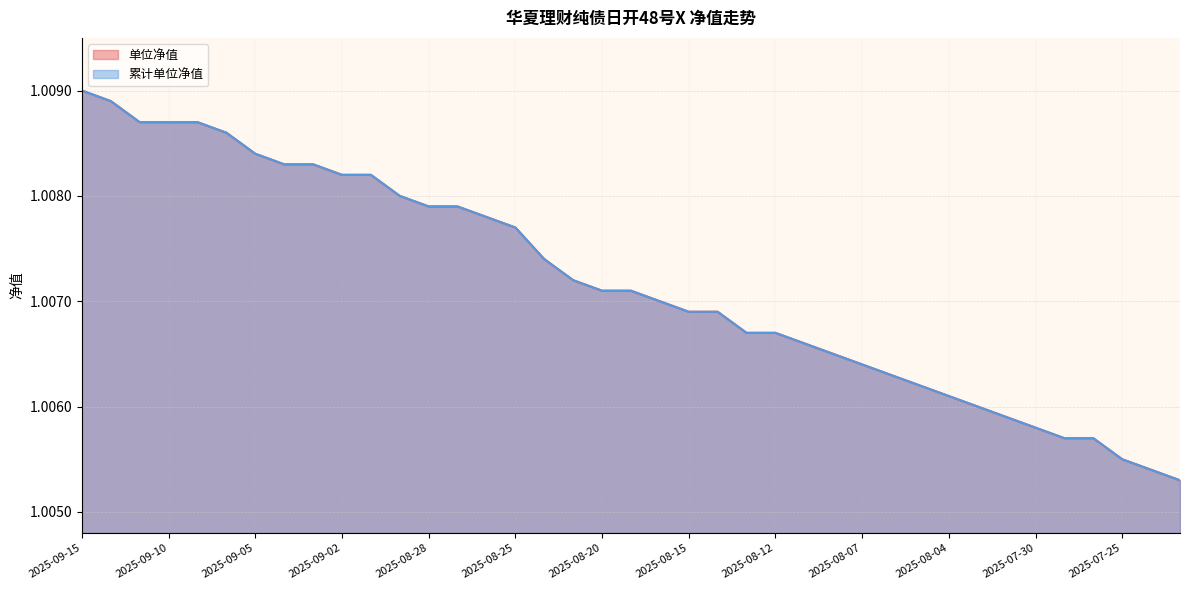

What is the value of the 单位净值 point at the 16th from the left?

1.0